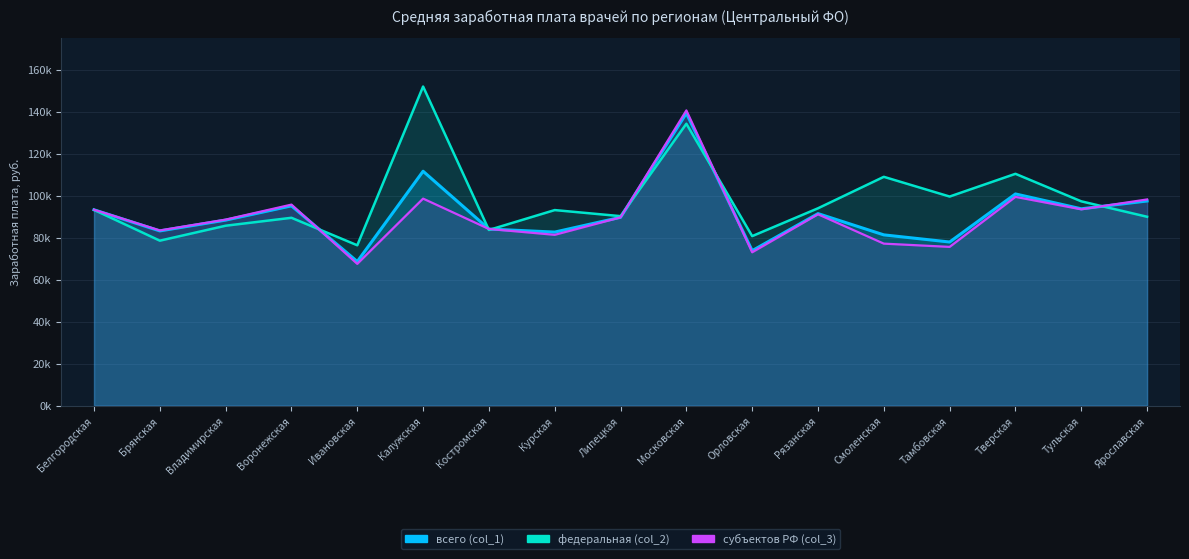

At which category is the sum across all series the highest?

Московская